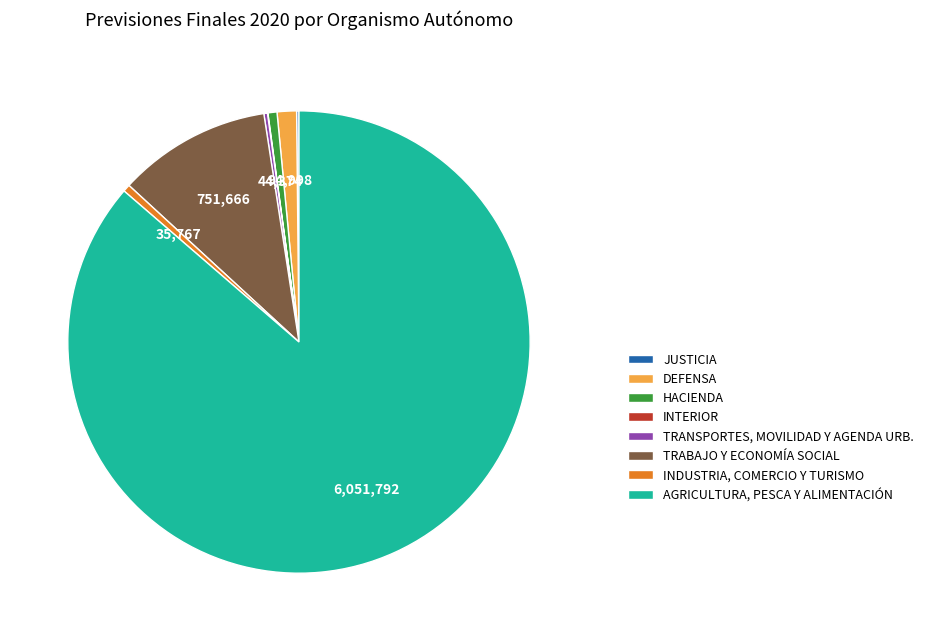

True or false: DEFENSA accounts for 11% of the total.

False